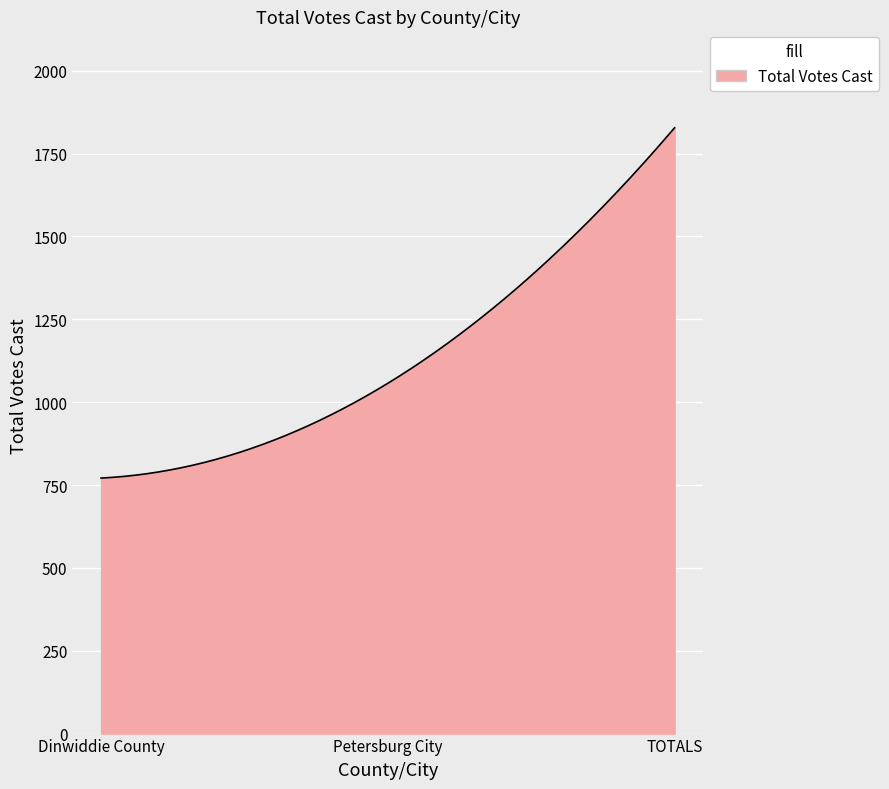

What is the minimum value shown in the chart?

771.0